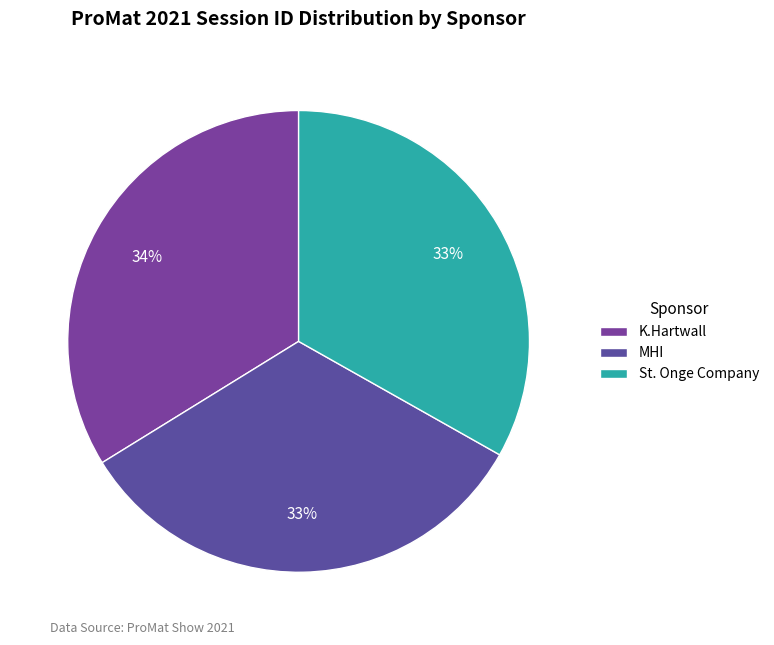

What is the ratio of the value at K.Hartwall to the value at St. Onge Company?

1.0